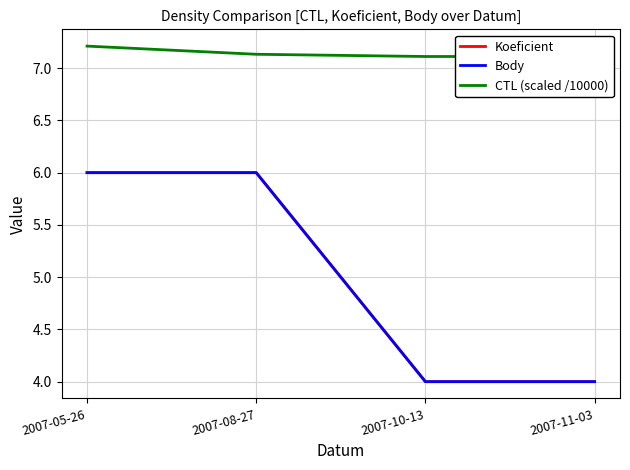

List the series in order of their peak value, lowest first.

Koeficient, Body, CTL (scaled /10000)